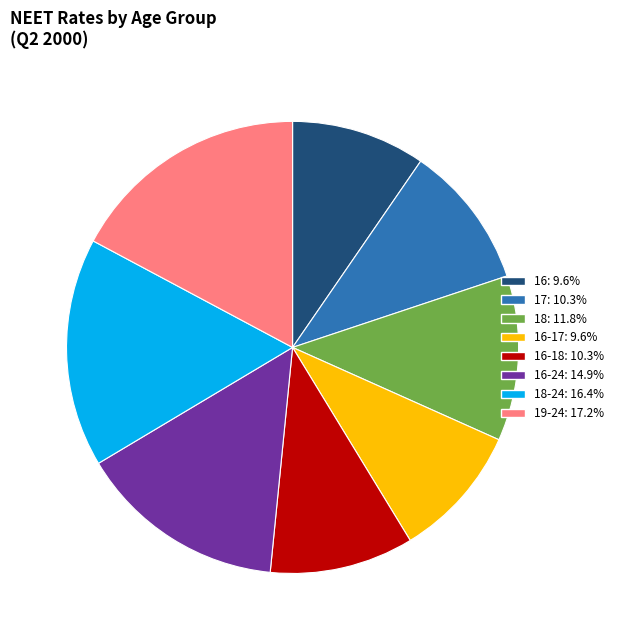

Does any single category account for the majority?

No